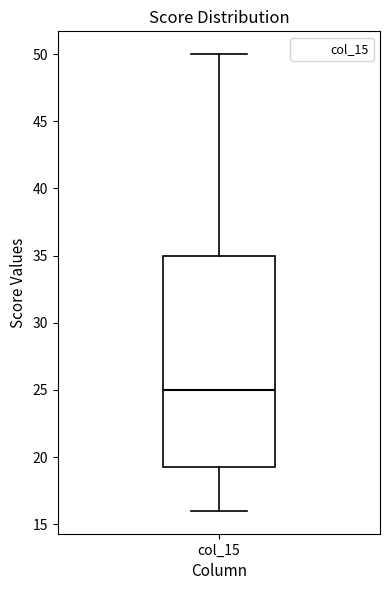

Transcribe this box plot: give where the median line is, the range the box spans, and where the two whiskers end, as read against the y-axis. The values are not printed on the chart, so give them approximately, as read against the axis.

median 25.0, box 19.5 to 35.0, whiskers 16.0 to 50.0